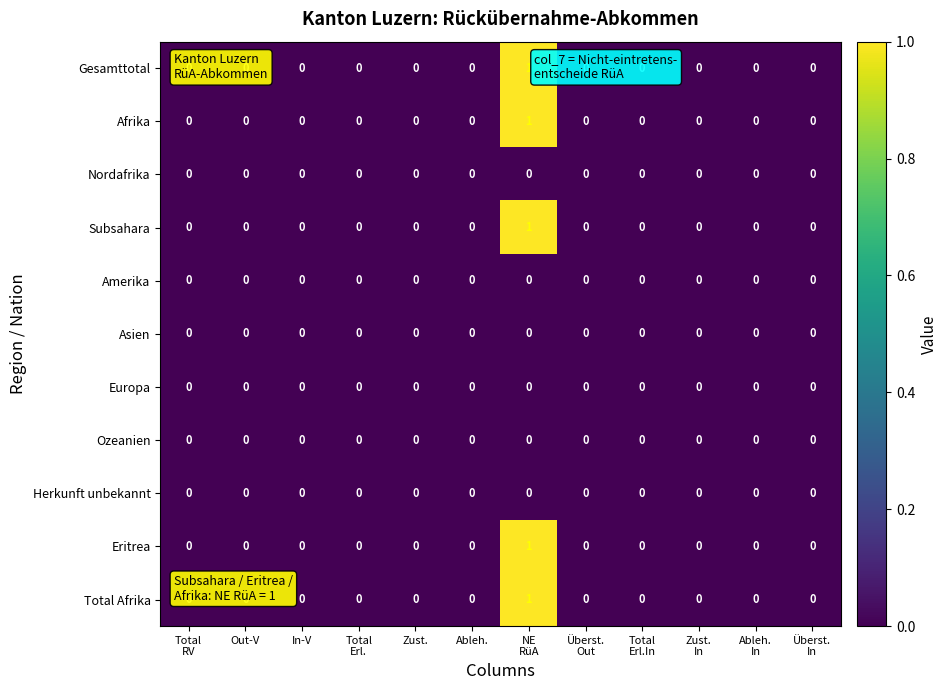

The value of Subsahara at In-V is 0. True or false?

True